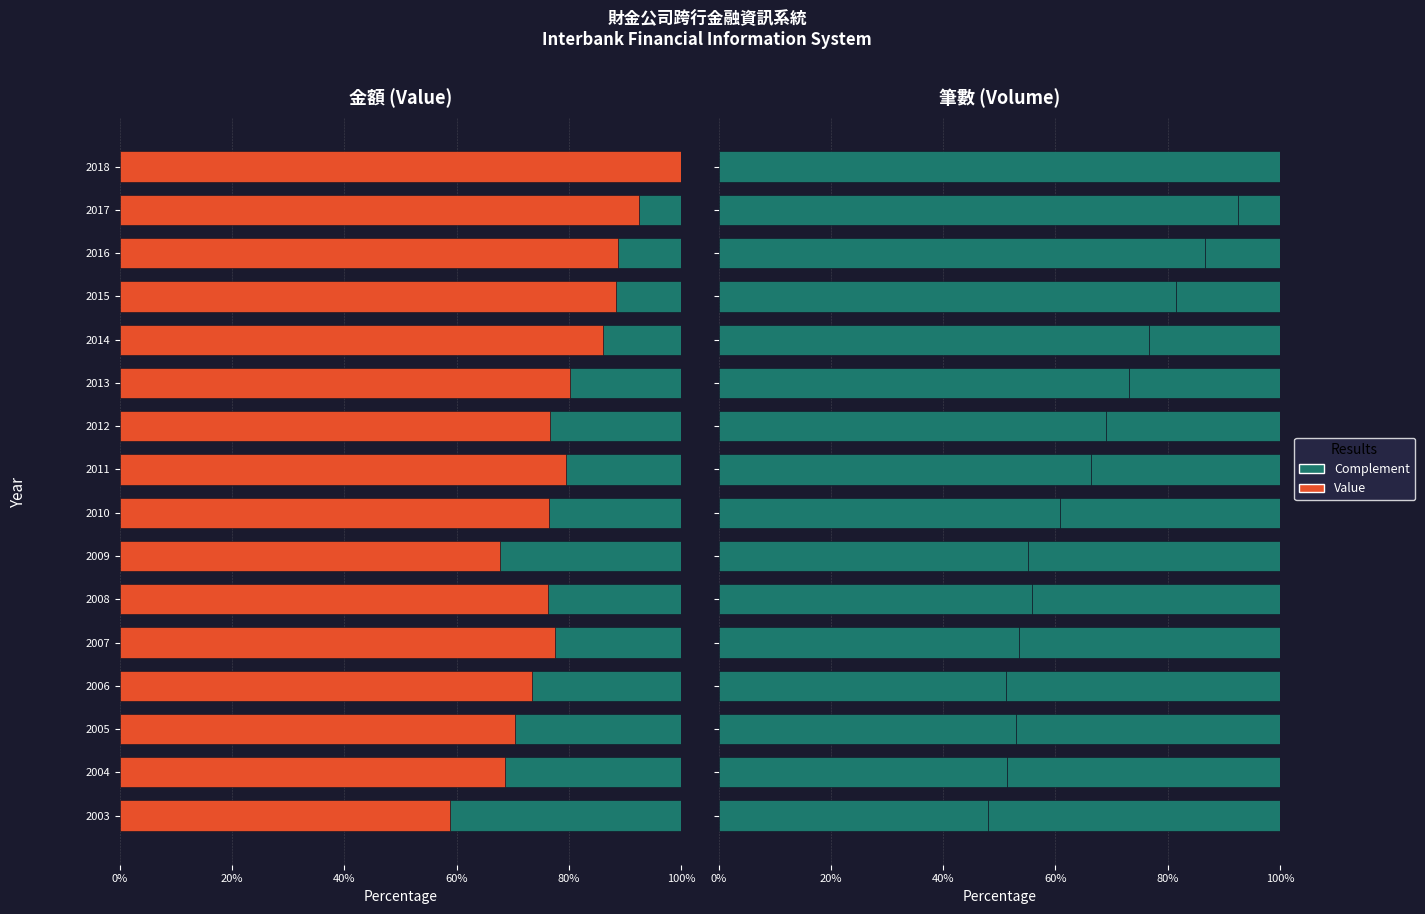

What is the total value across all series at 2008?

100.0